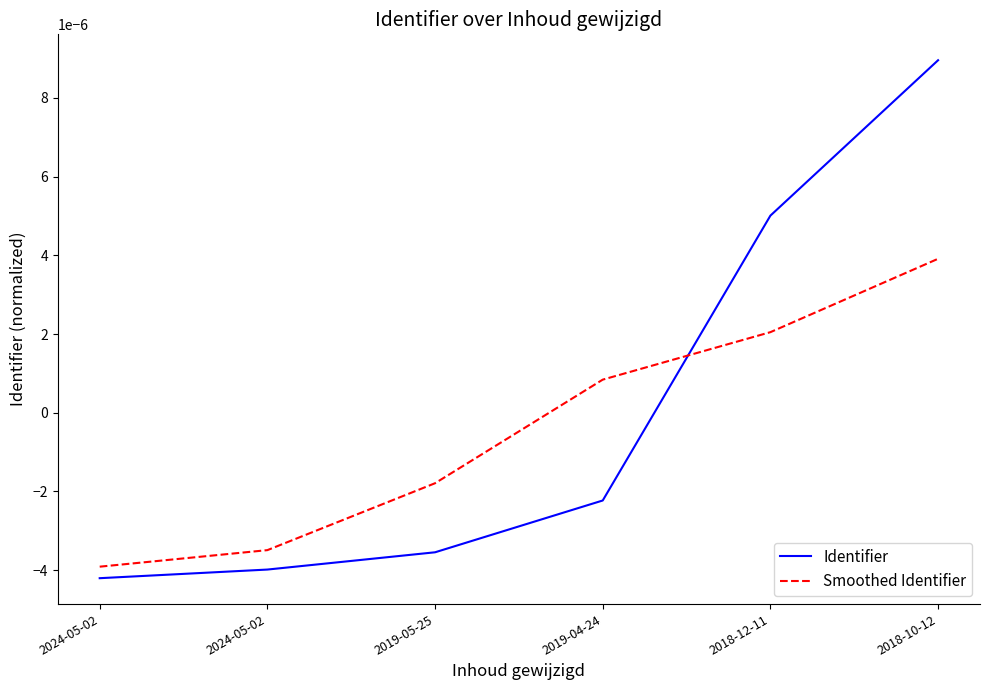

Rank the series by their maximum value, from lowest to highest.

Smoothed Identifier, Identifier